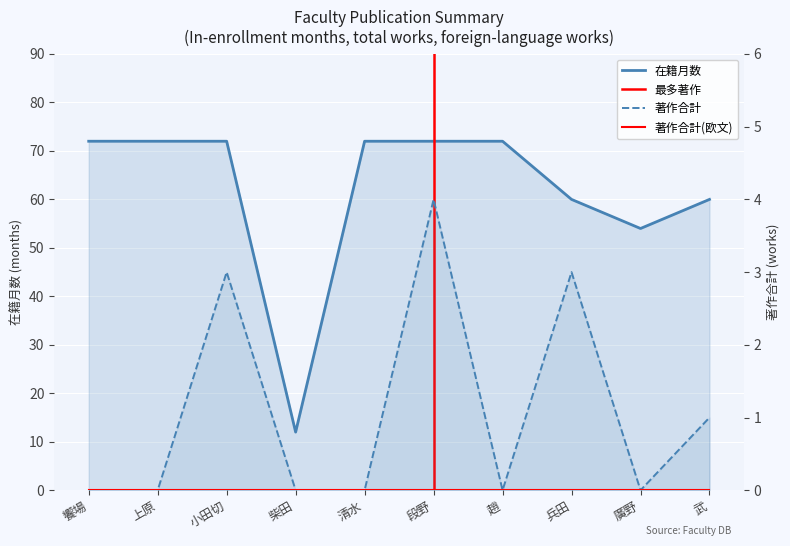

True or false: 在籍月数 and 著作合計 cross at least once.

False